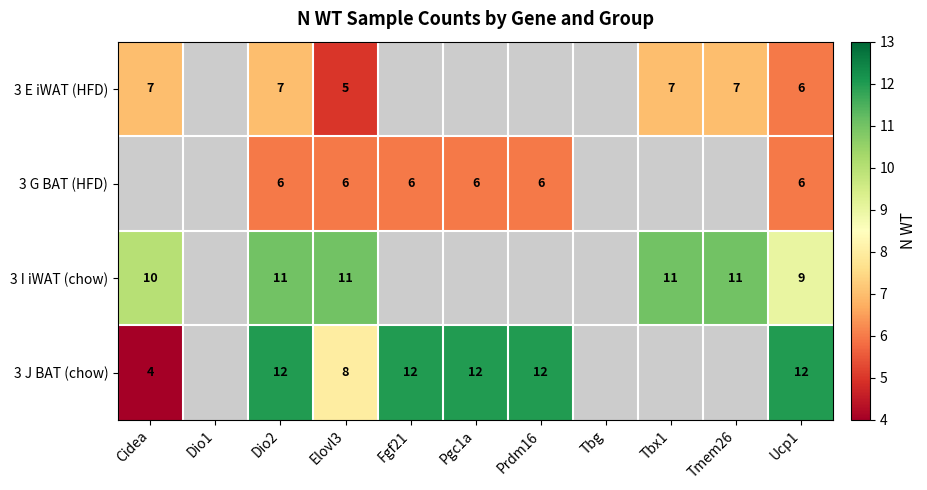

Rank the series at Elovl3 from lowest to highest value.

3 E iWAT (HFD), 3 G BAT (HFD), 3 J BAT (chow), 3 I iWAT (chow)